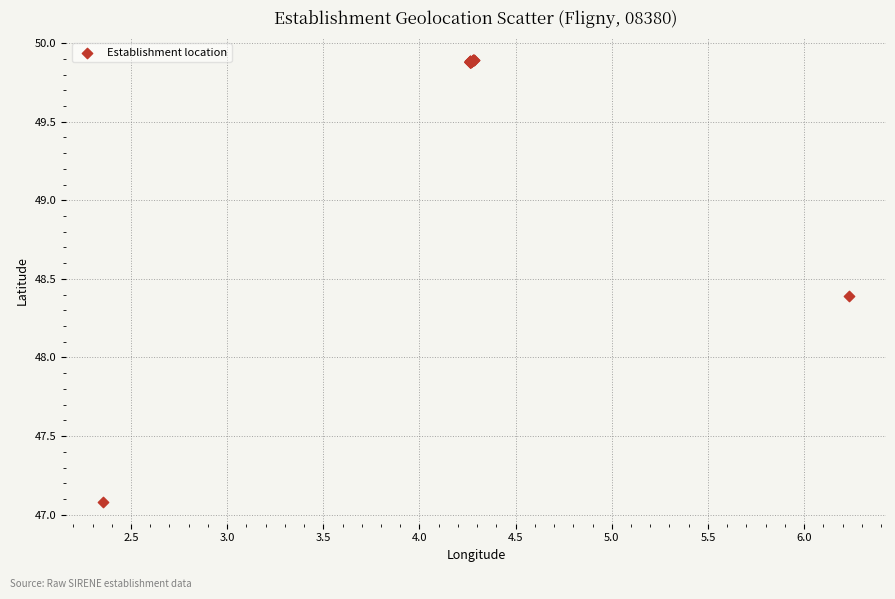

What Y value in the scatter plot is closest to 48?

48.4